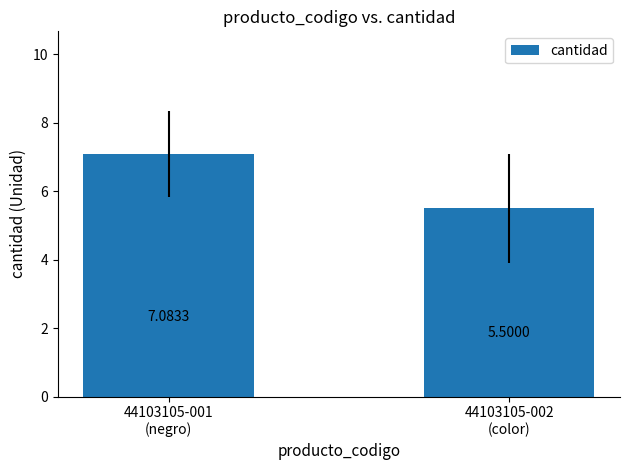

What position from the left is 44103105-002
(color)?

2